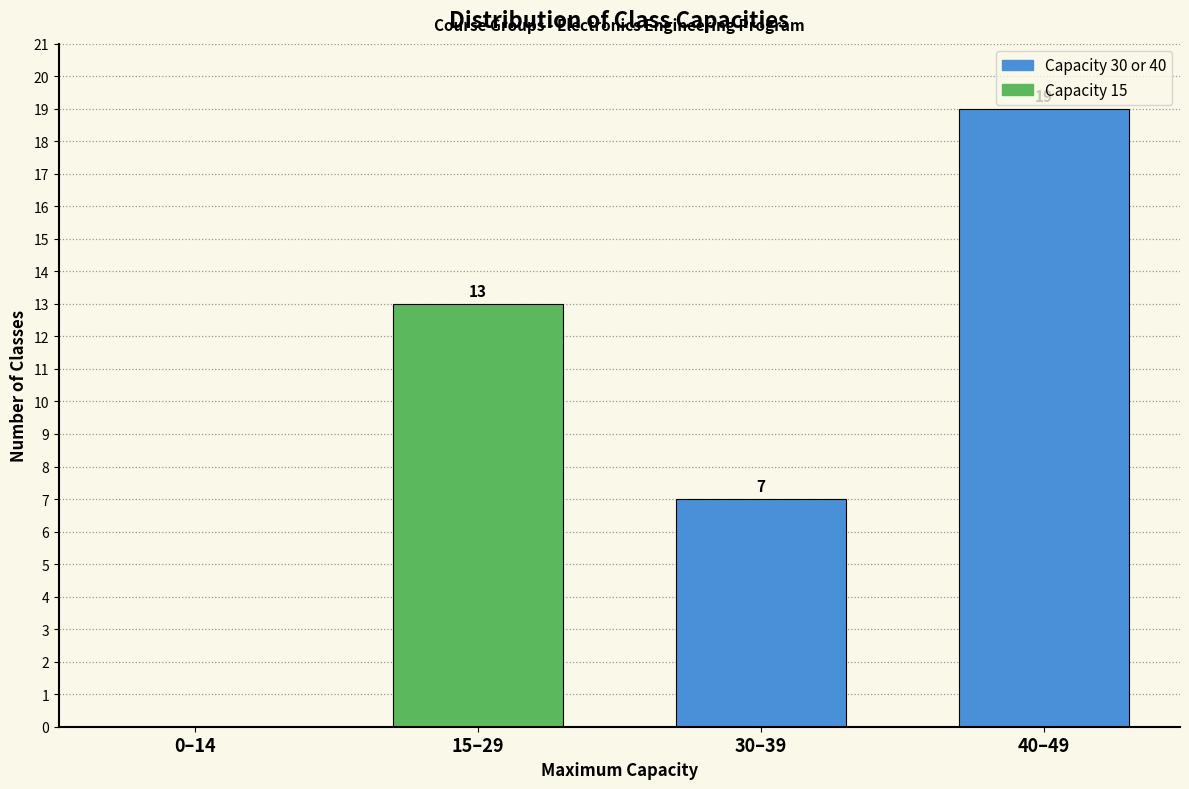

Reading left to right, transcribe all the data shown in this chart.

0–14=0	15–29=13	30–39=7	40–49=19